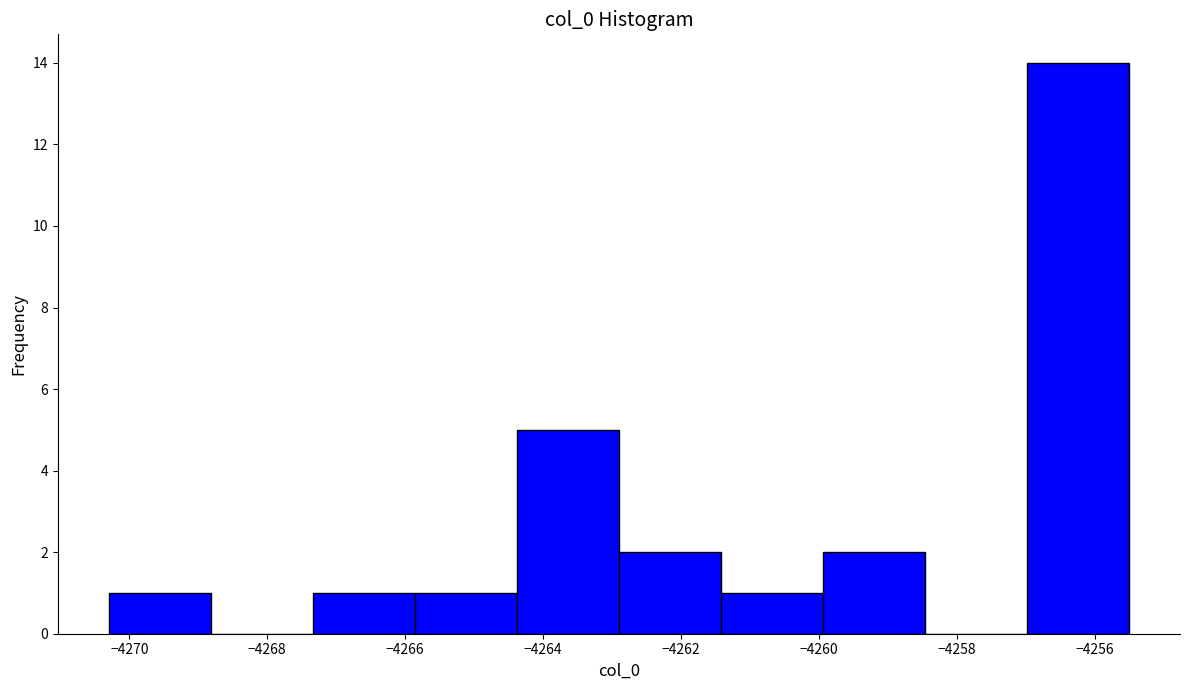

Reading left to right, transcribe this chart: for each bar, give the range it covers on the x-axis and its height. Neither the bar edges nor the heights are printed on the chart, so give them approximately, as read against the axes.

-4270.2 to -4268.8: 1
-4268.8 to -4267.4: 0
-4267.4 to -4265.8: 1
-4265.8 to -4264.4: 1
-4264.4 to -4262.8: 5
-4262.8 to -4261.4: 2
-4261.4 to -4260.0: 1
-4260.0 to -4258.4: 2
-4258.4 to -4257.0: 0
-4257.0 to -4255.6: 14